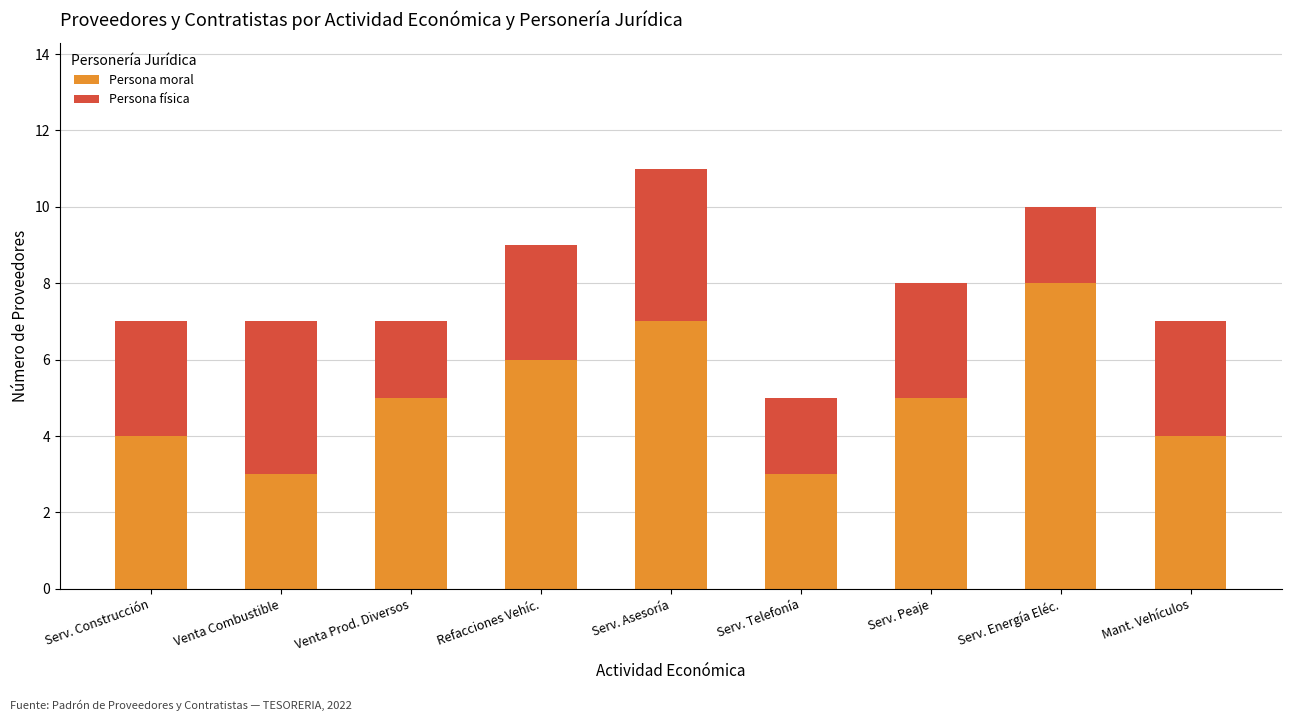

What is the value of the Persona moral bar at the 9th from the left?

4